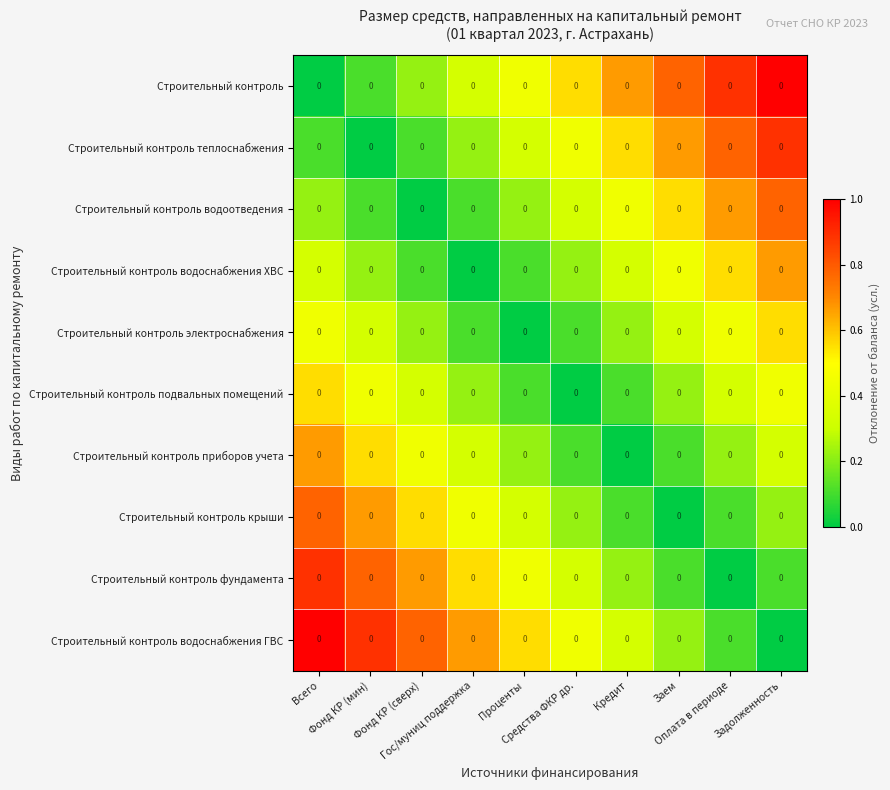

At which category is the sum across all series the highest?

Всего